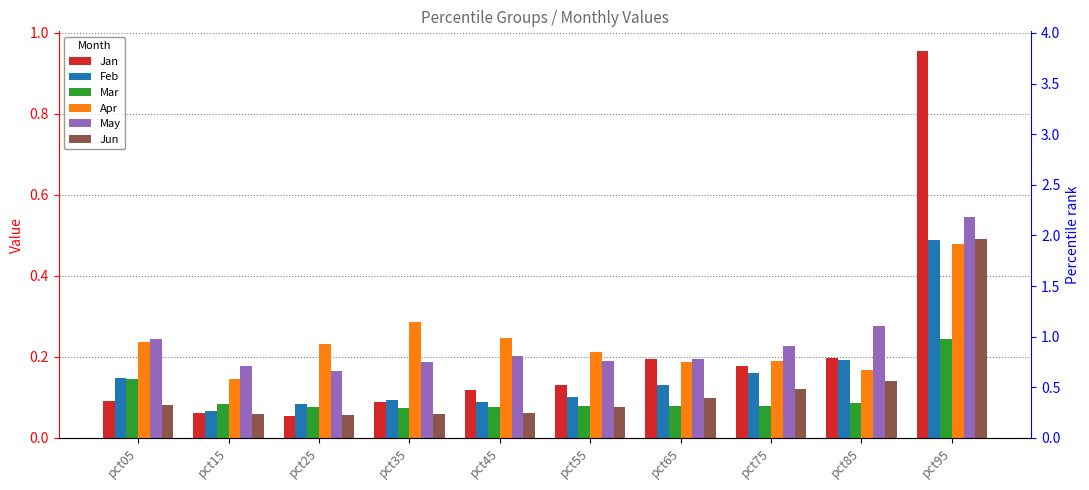

Where is Jun nearest to the value 0?

pct25